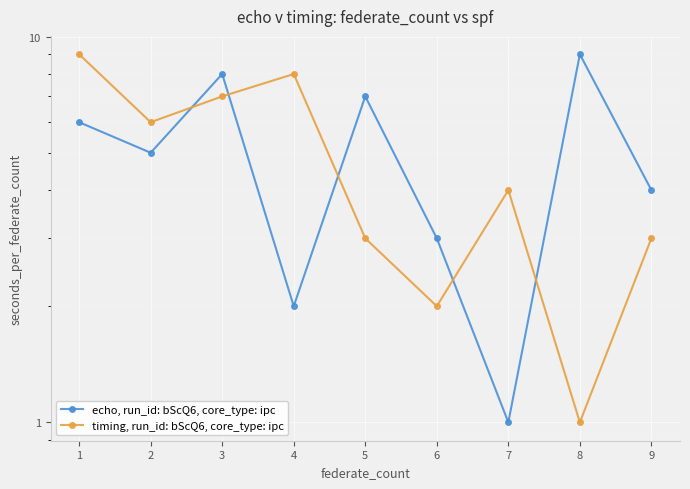

What is the lowest value of the timing, run_id: bScQ6, core_type: ipc series?

1